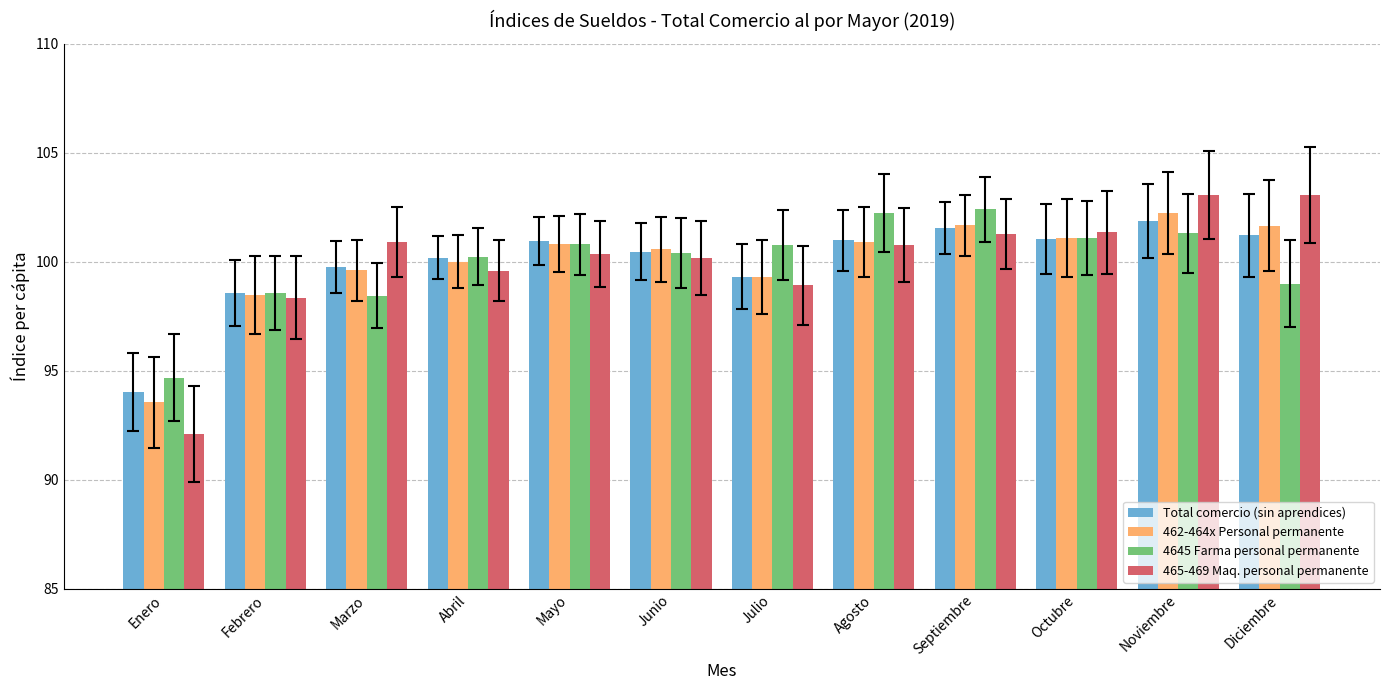

Is the value of 462-464x Personal permanente at Enero greater than the value of 465-469 Maq. personal permanente at Junio?

No